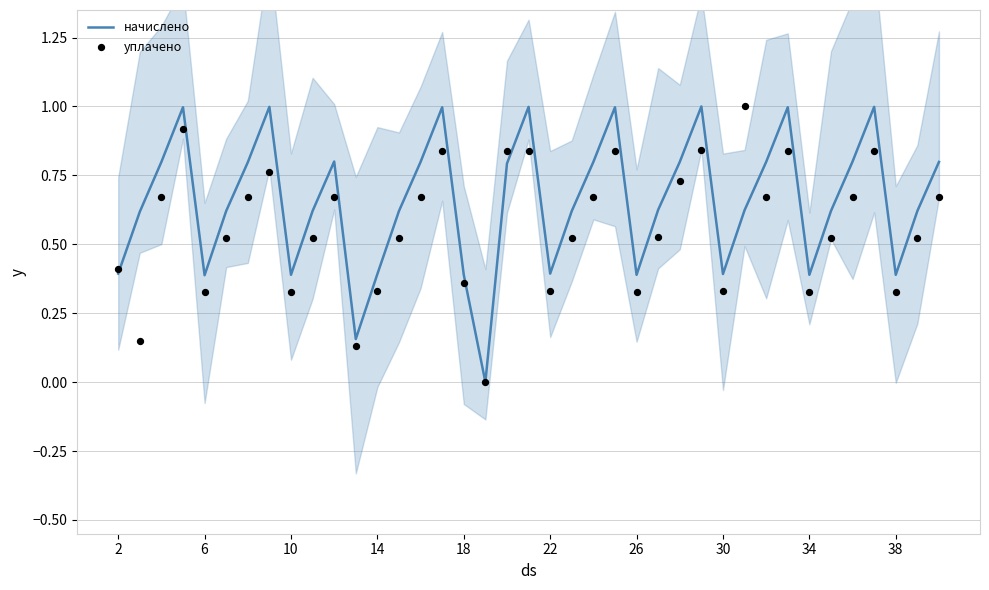

At how many categories does at least one series exceed 0?

38